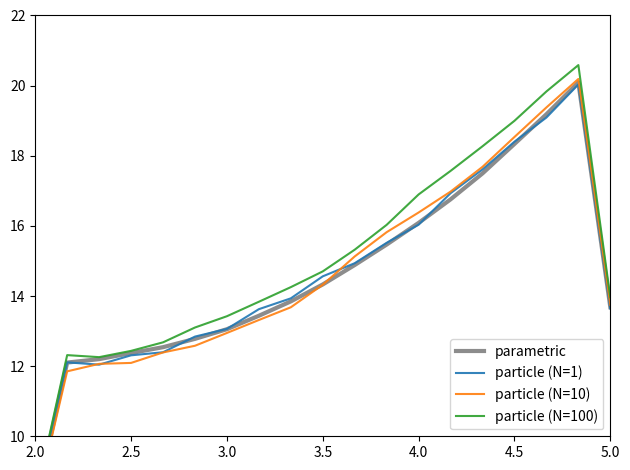

What are all the series names shown in the legend?

parametric, particle (N=1), particle (N=10), particle (N=100)